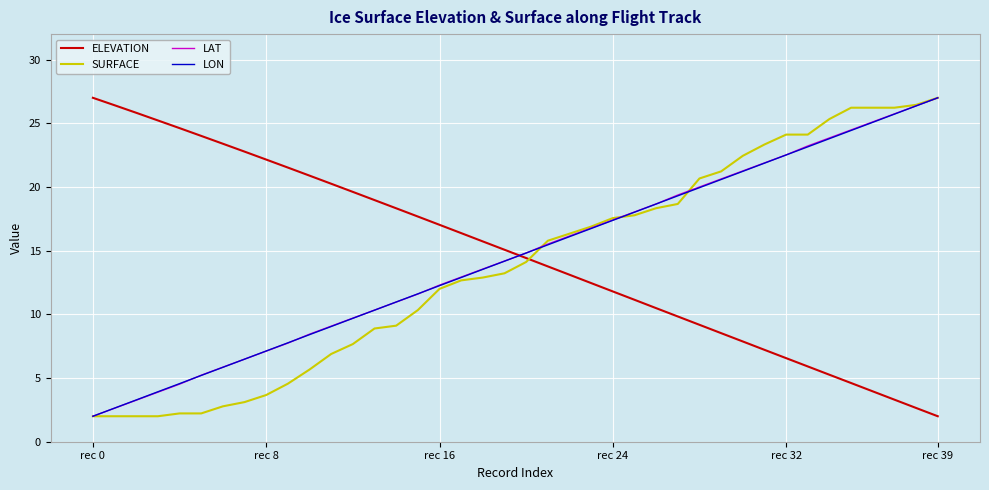

True or false: ELEVATION and LON intersect in this chart.

True